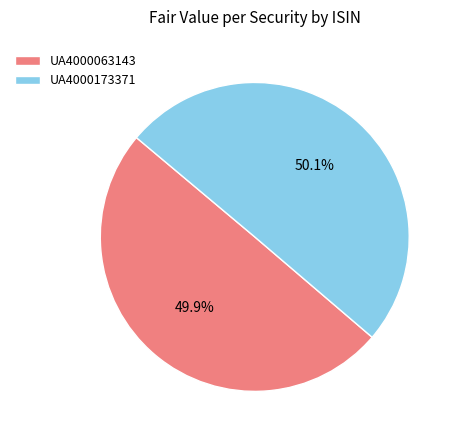

What percentage is the UA4000173371 slice, to the nearest percent?

50%